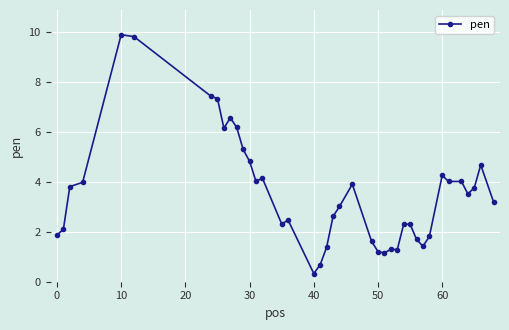

What is the difference between the maximum and second lowest values?

9.2